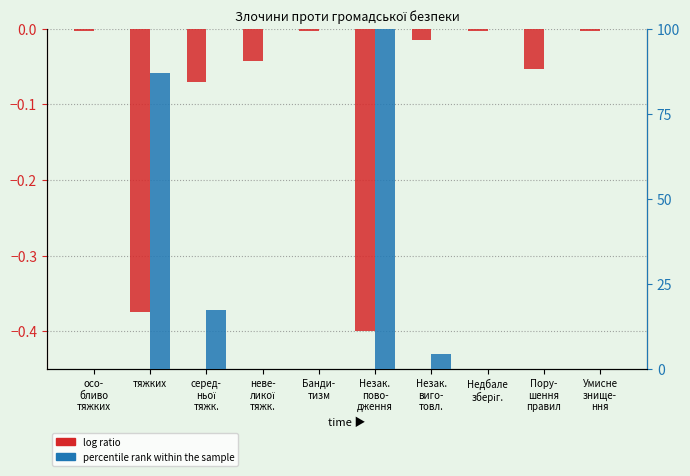

Count the number of data series in this chart.

2